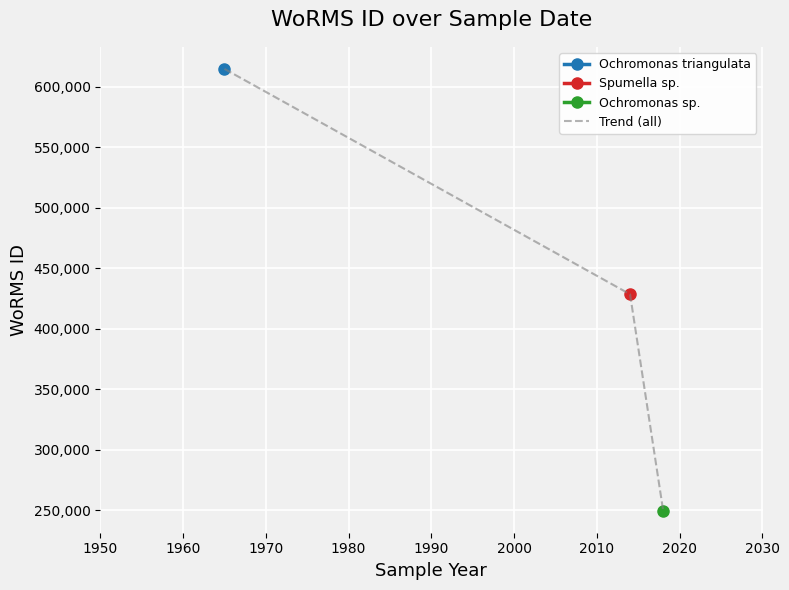

What is the maximum value for Trend (all)?

614694